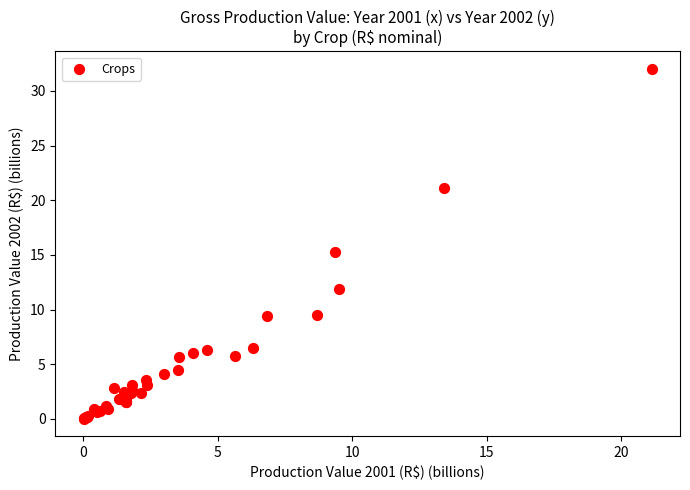

What Y value in the scatter plot is closest to 16?

15.3